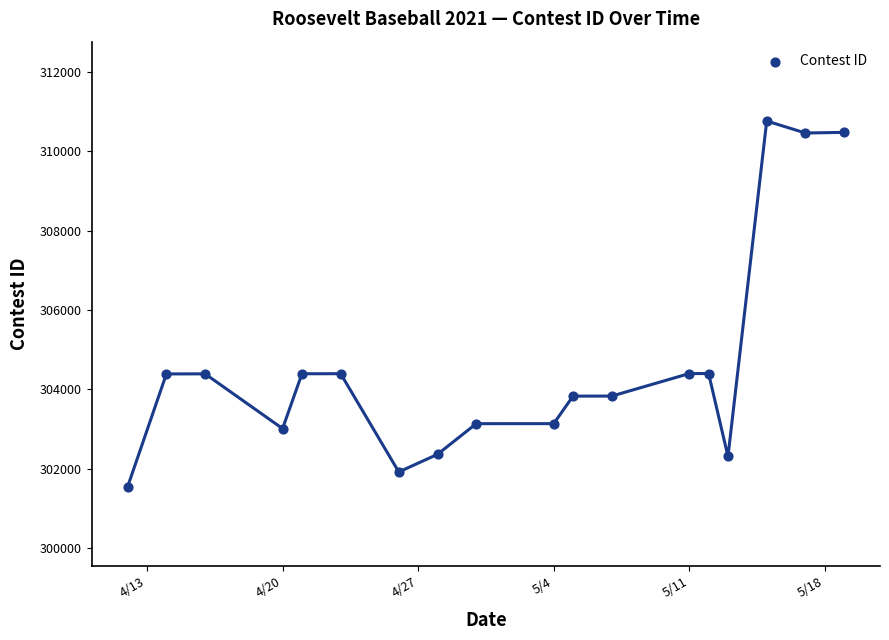

What is the range of Y values (max minus min)?

9217